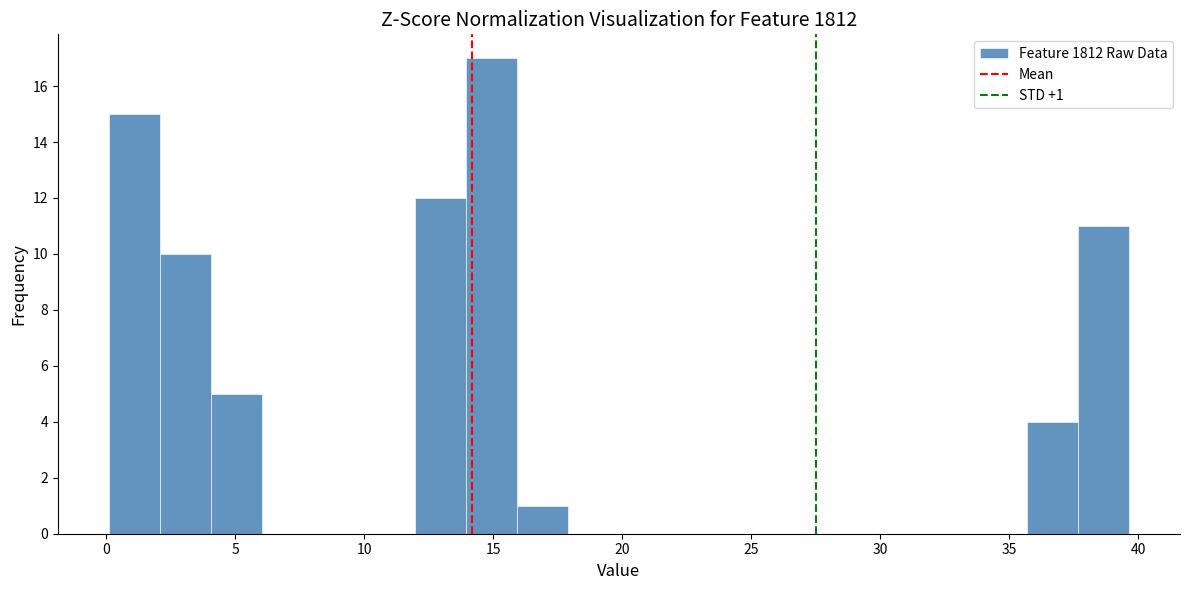

Around what value on the x-axis is the tallest bar? Give the approximate position of its centre, as read against the axis.

15.0